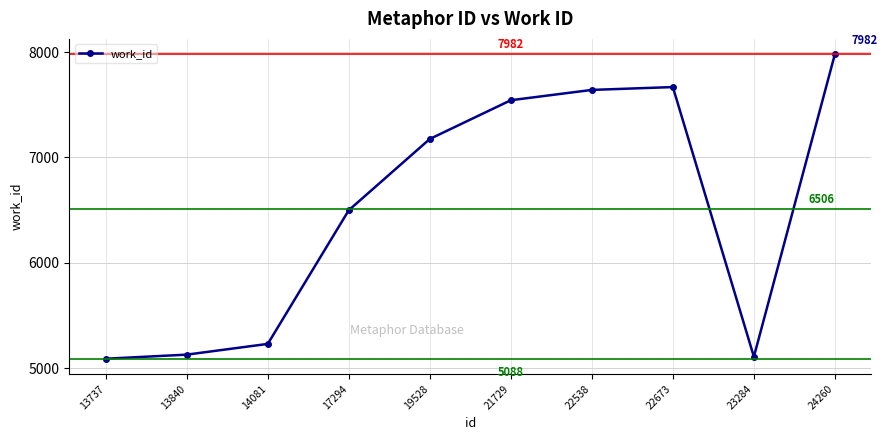

The value at 13840 is 8964. True or false?

False